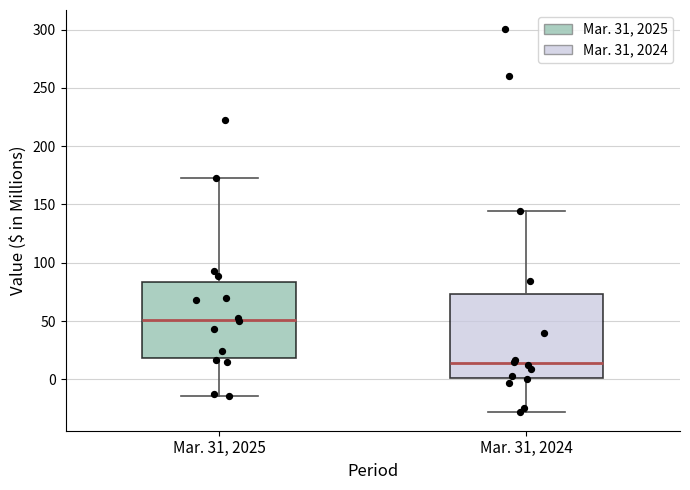

Reading left to right, transcribe this box plot: for each box, give where its median line is, the range the box spans, and where its two whiskers end, as read against the y-axis. The values are not printed on the chart, so give them approximately, as read against the axis.

Mar. 31, 2025: median 50, box 20 to 85, whiskers -15 to 170
Mar. 31, 2024: median 15, box 0 to 75, whiskers -30 to 145